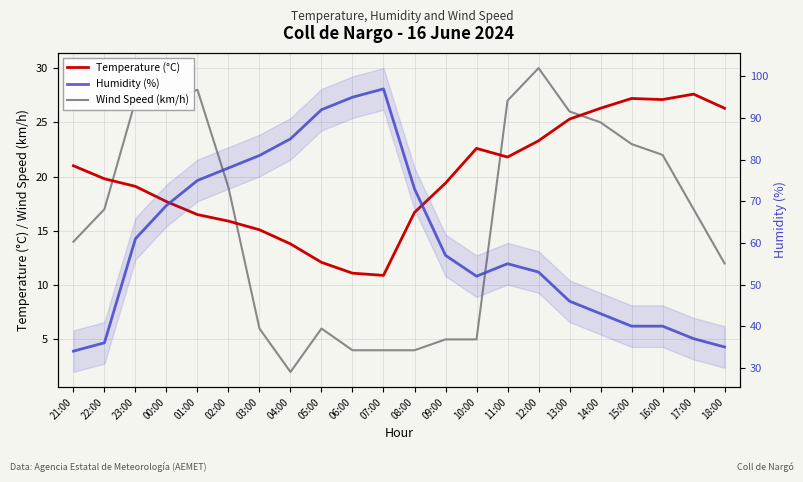

What is the average value of the Humidity (%) series?

60.6